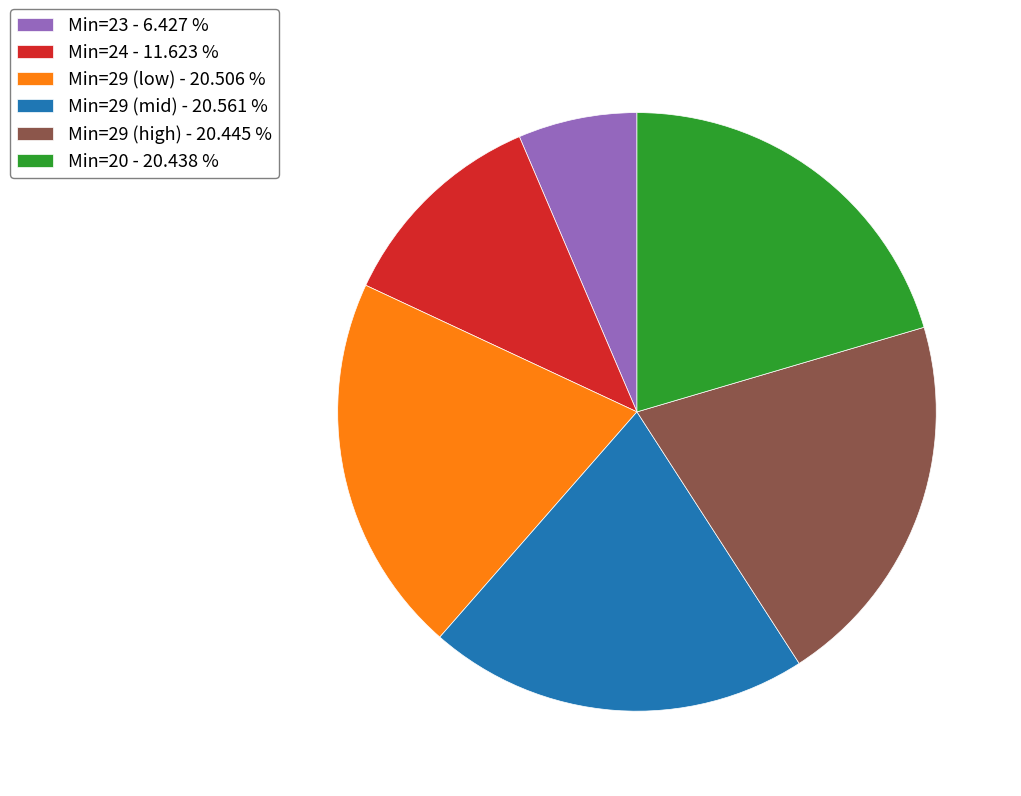

Is the sum of Min=20 - 20.438 % and Min=29 (low) - 20.506 % greater than half?

No